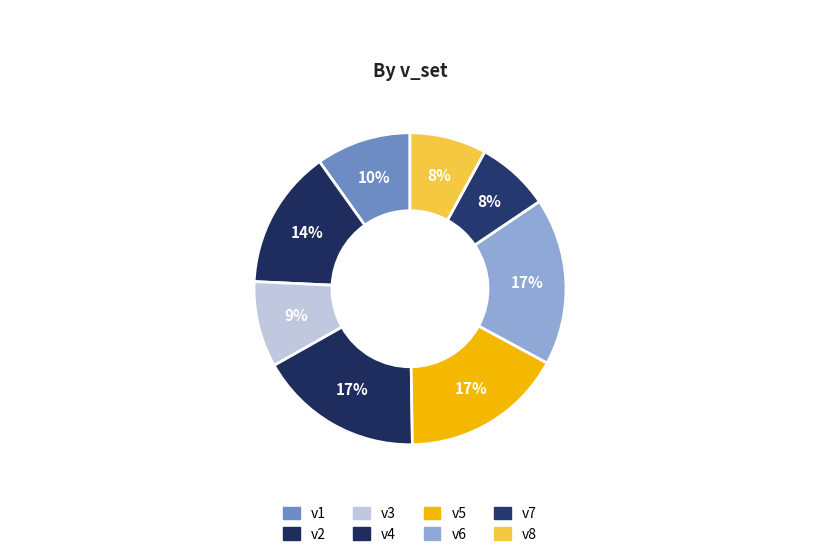

Is v5 the majority of the pie?

No